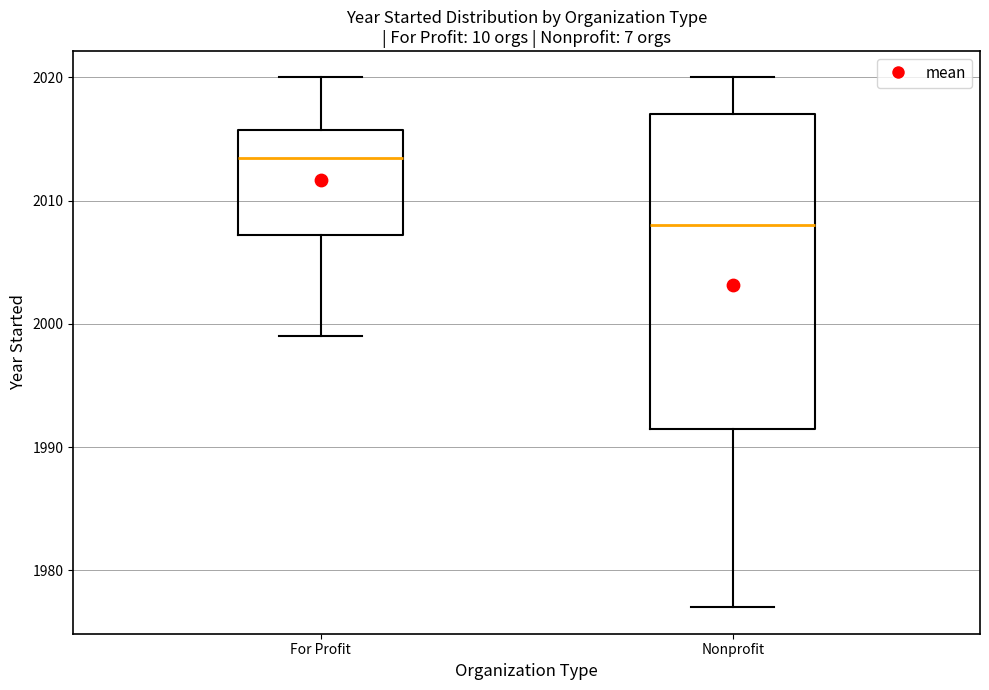

Which box has the highest median line?

For Profit